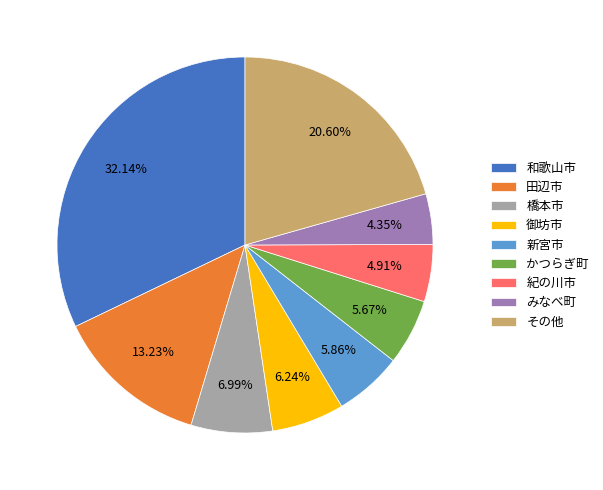

Is there any slice that represents more than half of the pie?

No